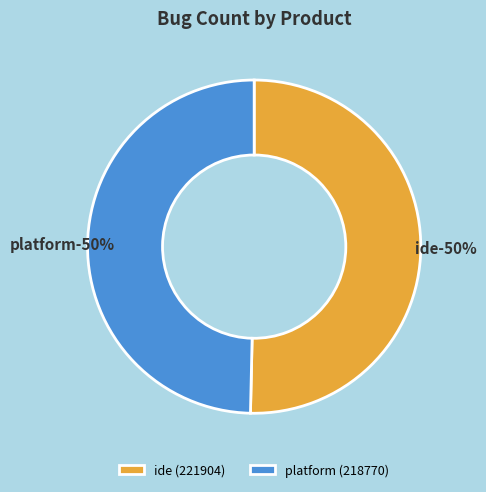

The ide slice represents 50% of the pie. True or false?

True